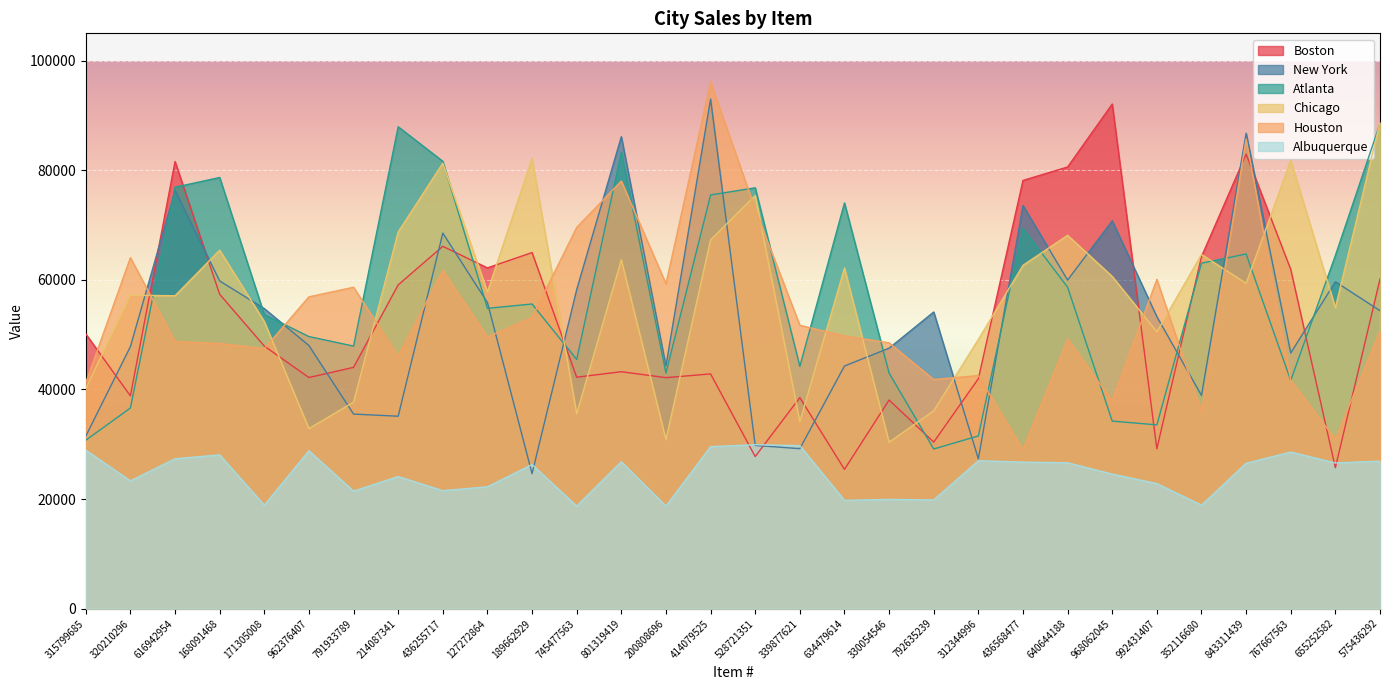

Which category has the lowest value across all series?

745477563